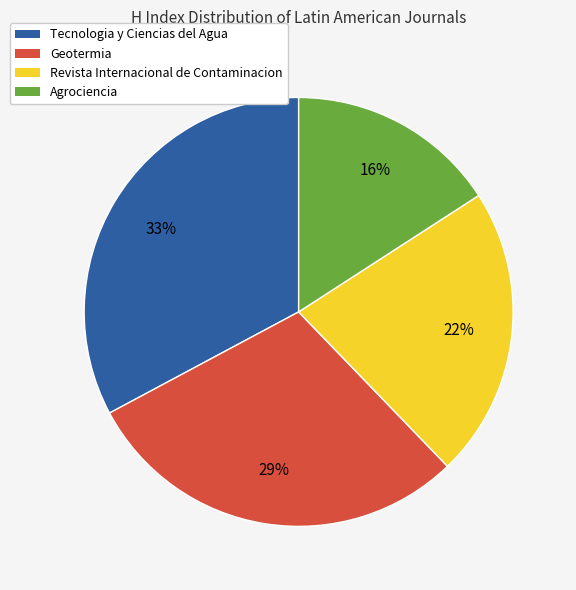

Count the number of slices in the pie.

4